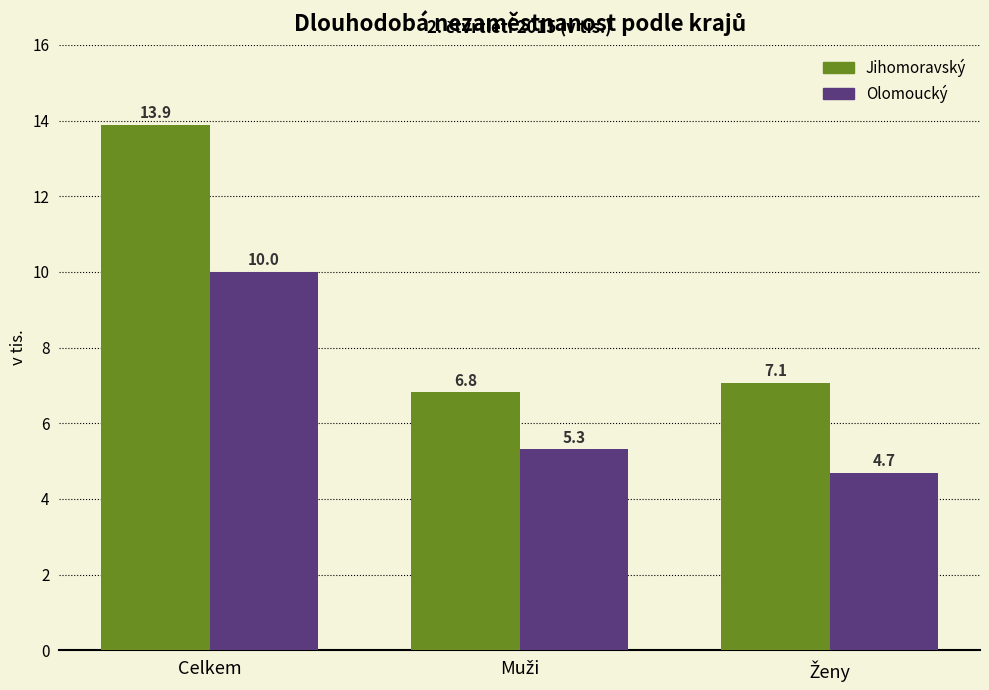

How many groups of bars are there?

3